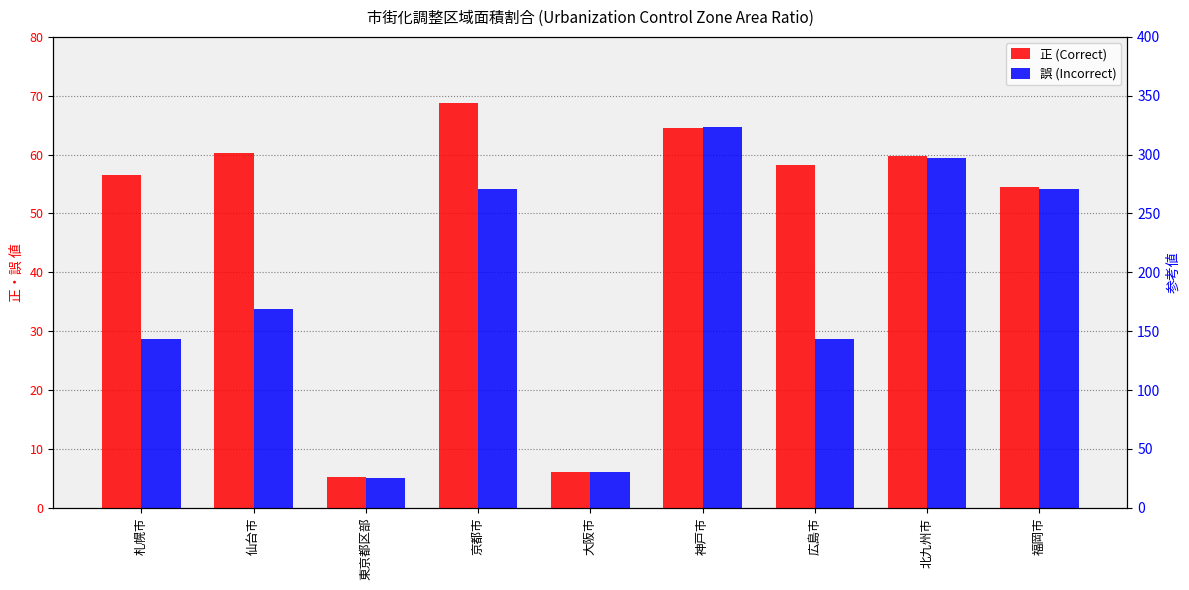

How many data points does each series have?

9